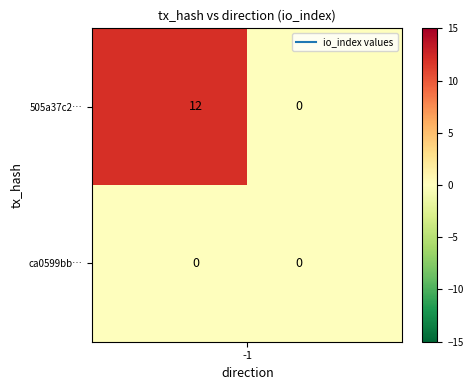

Which series has the largest range (max minus min)?

505a37c2…